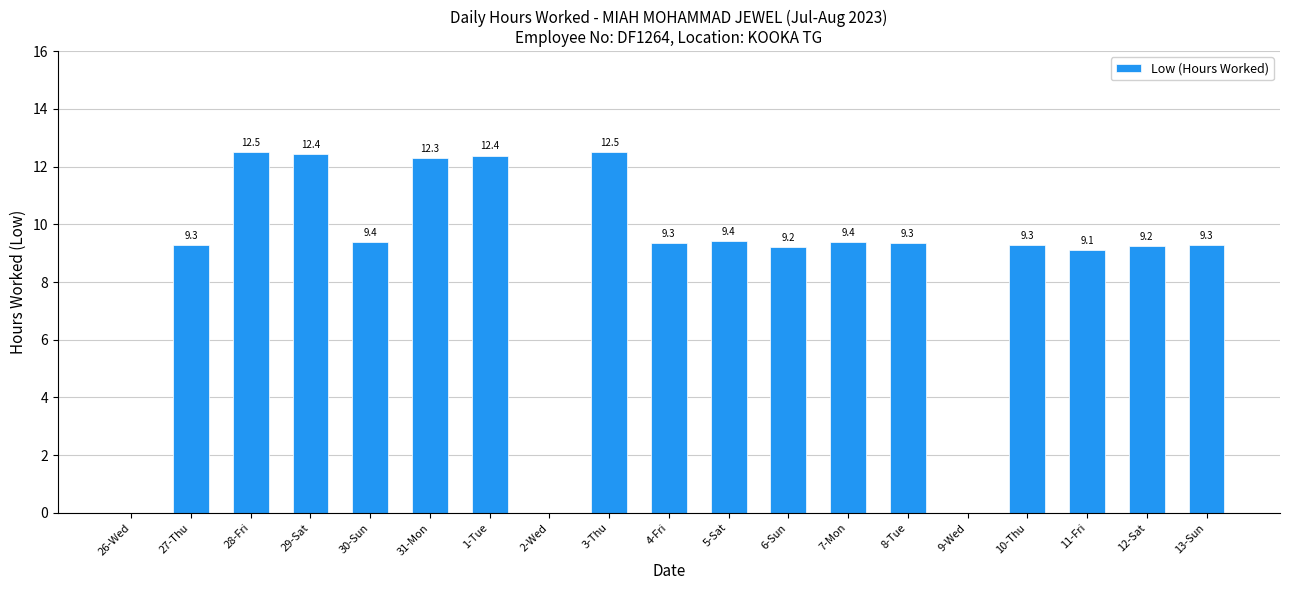

What is the maximum value shown in the chart?

12.5